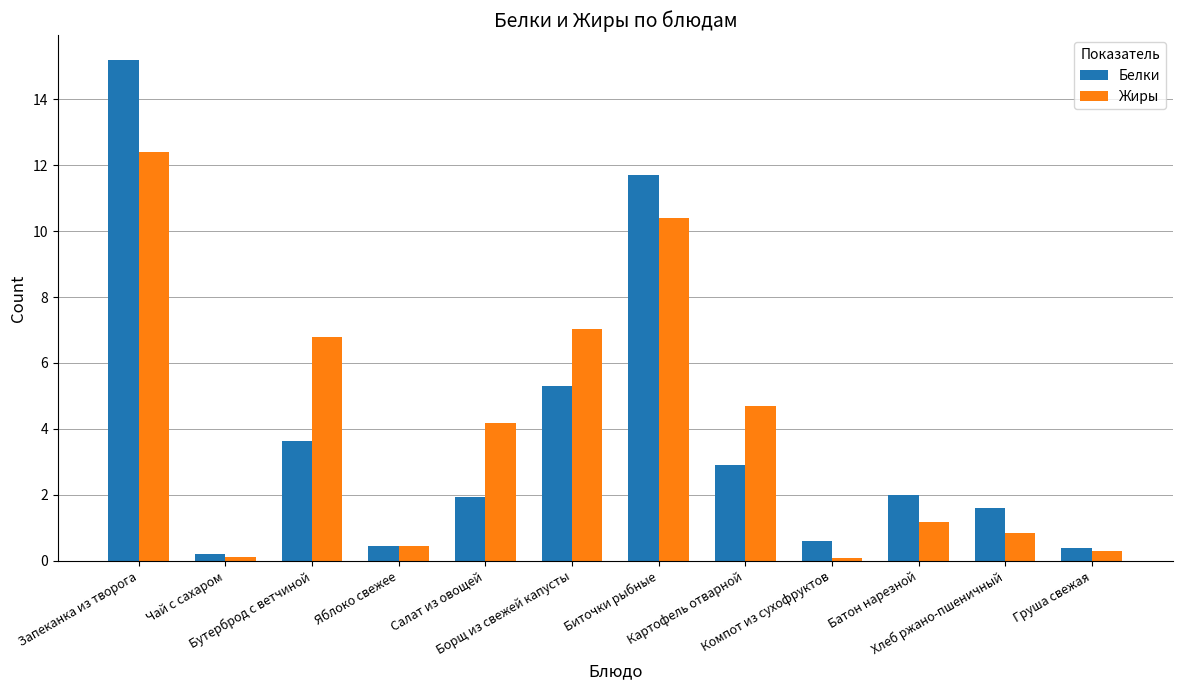

What is the label of the 3rd bar from the left?

Бутерброд с ветчиной